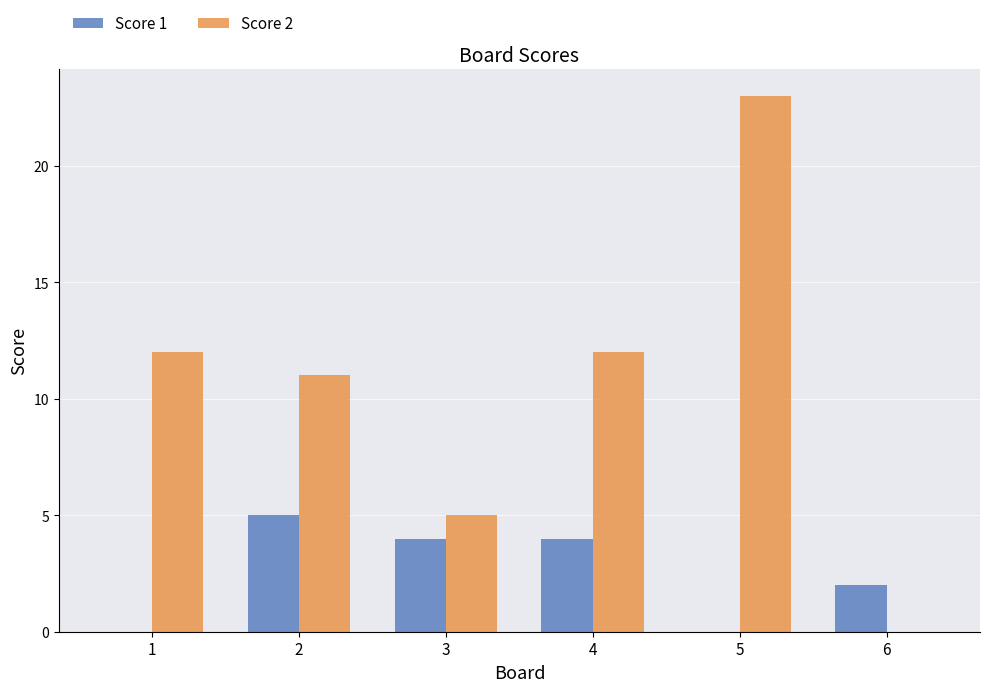

What is the sum of all Score 1 values?

15